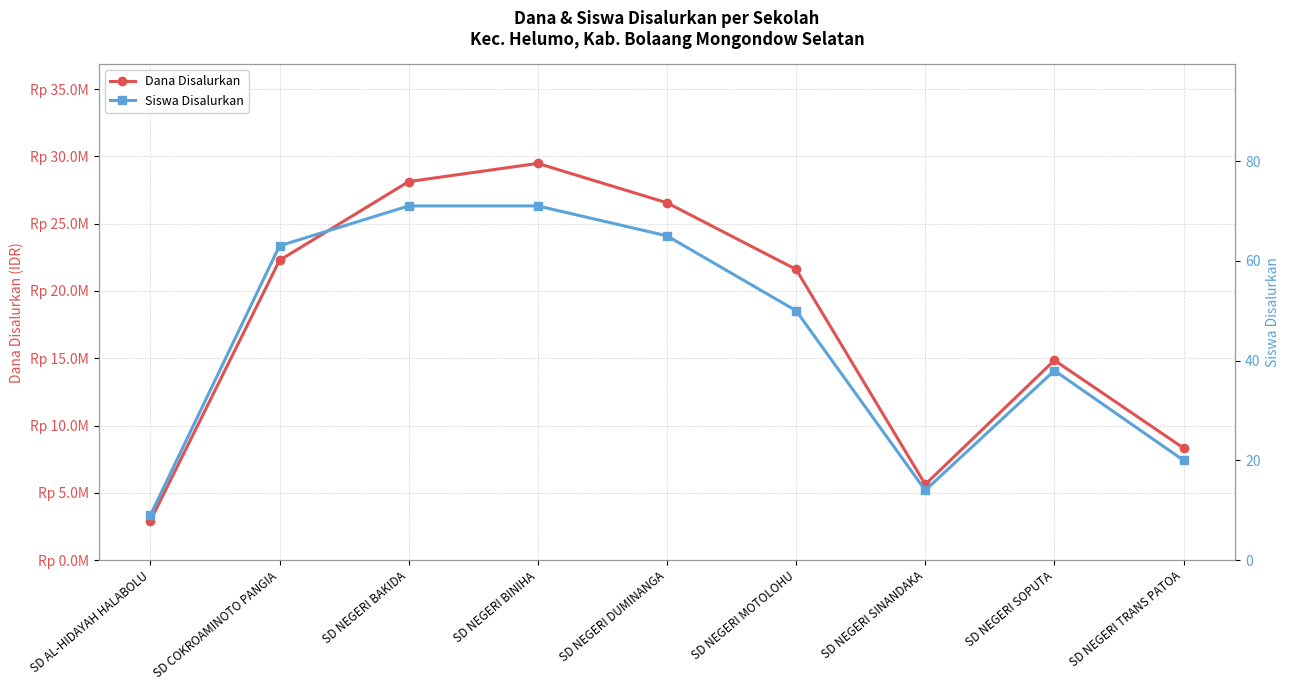

What is the average value of the Siswa Disalurkan series?

45